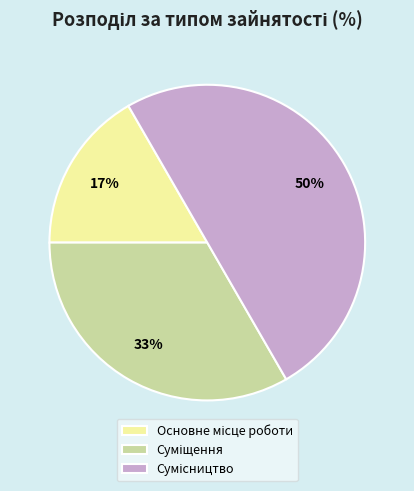

To the nearest percent, what is the difference between the largest and smallest slice percentages?

33%